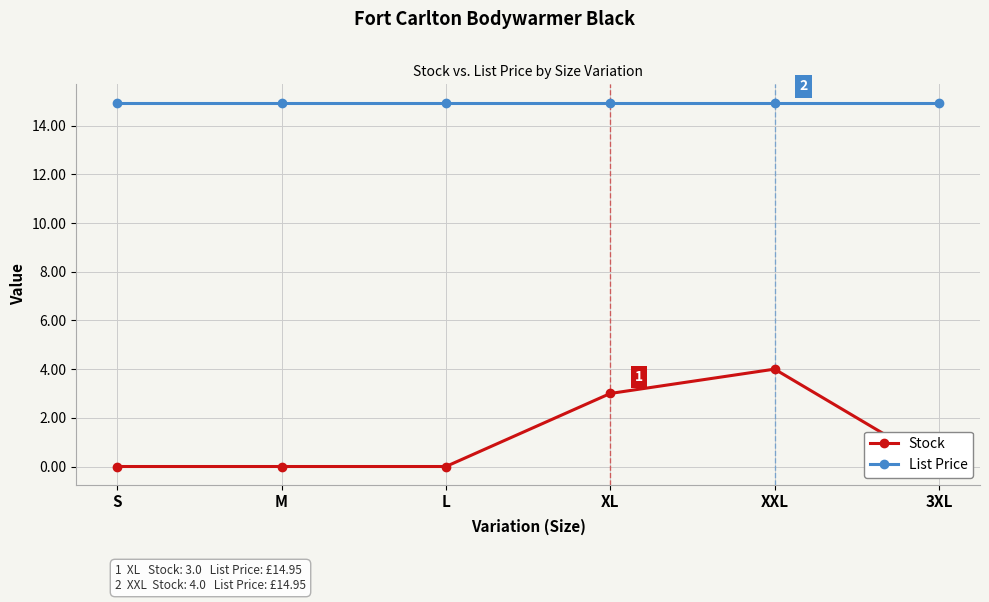

Reading left to right, extract all data points from this chart.

Stock: 0.0	0.0	0.0	3.0	4.0	0.0
List Price: 14.9	14.9	14.9	14.9	14.9	14.9